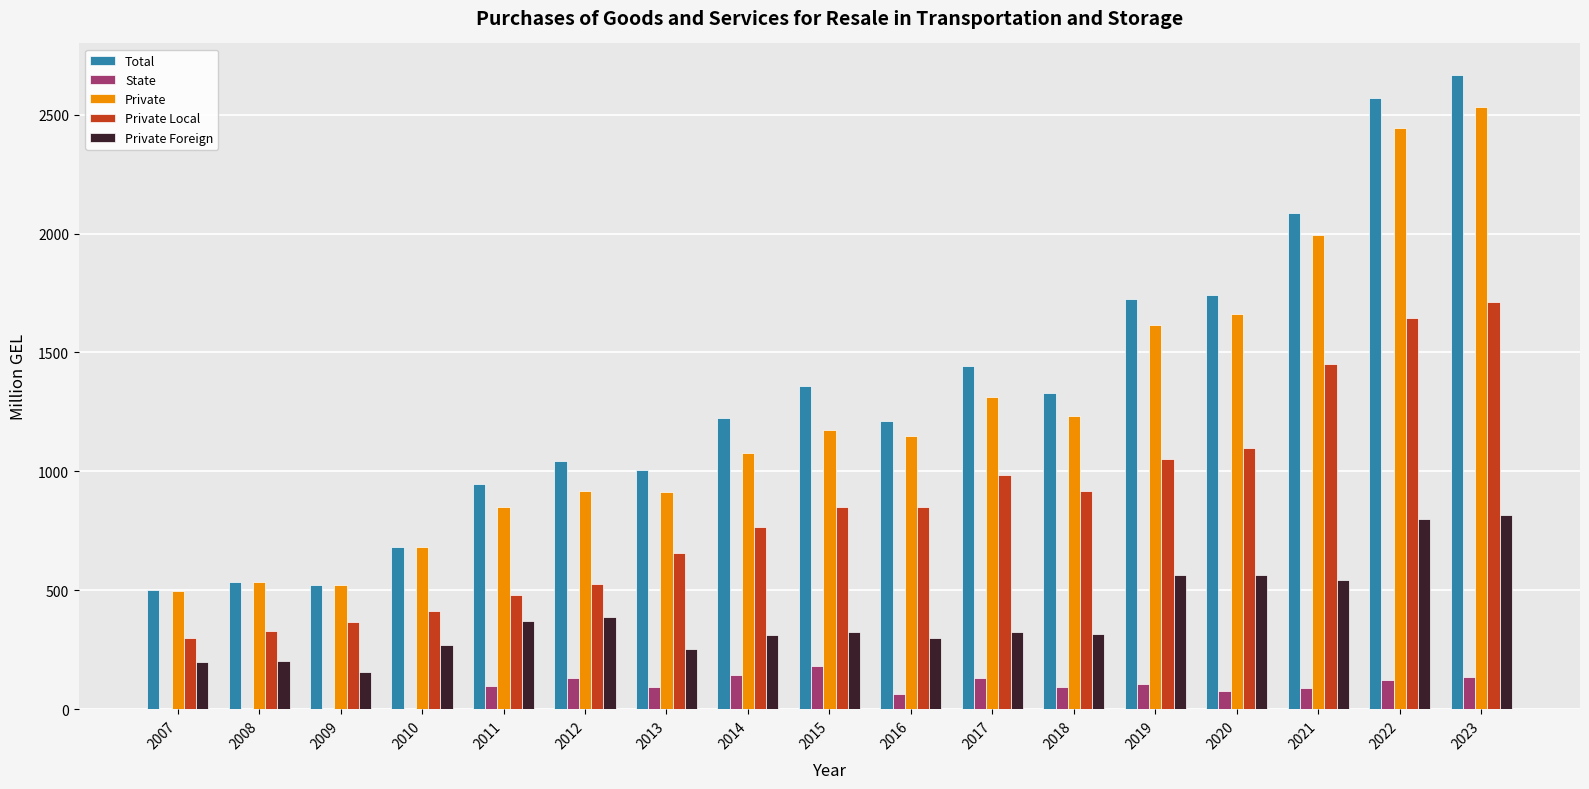

What is the sum of the Private Local values at 2019 and 2008?

1382.3